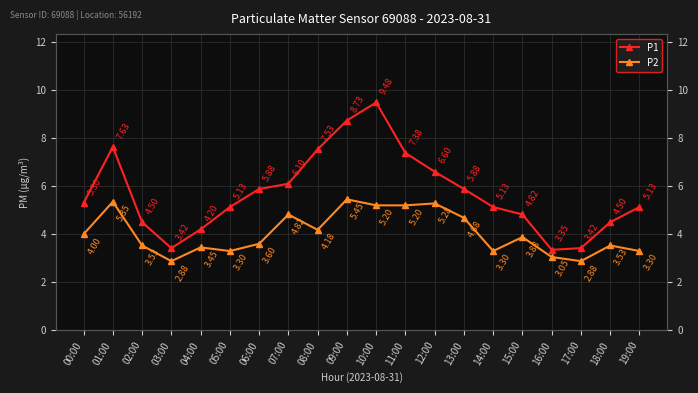

Which has a higher value, 12:00 or 15:00?

12:00